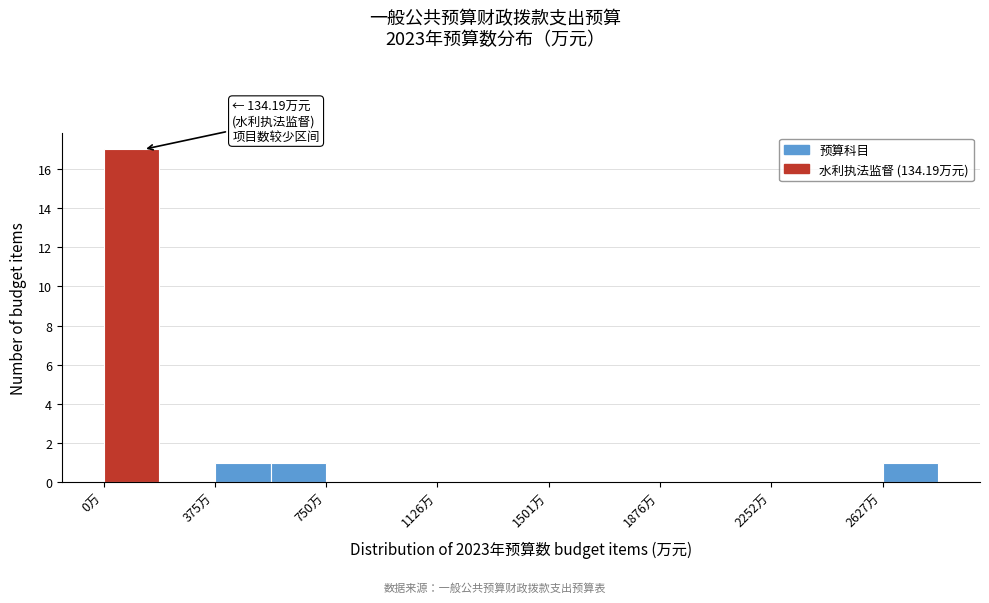

Around what value on the x-axis is the tallest bar? Give the approximate position of its centre, as read against the axis.

100